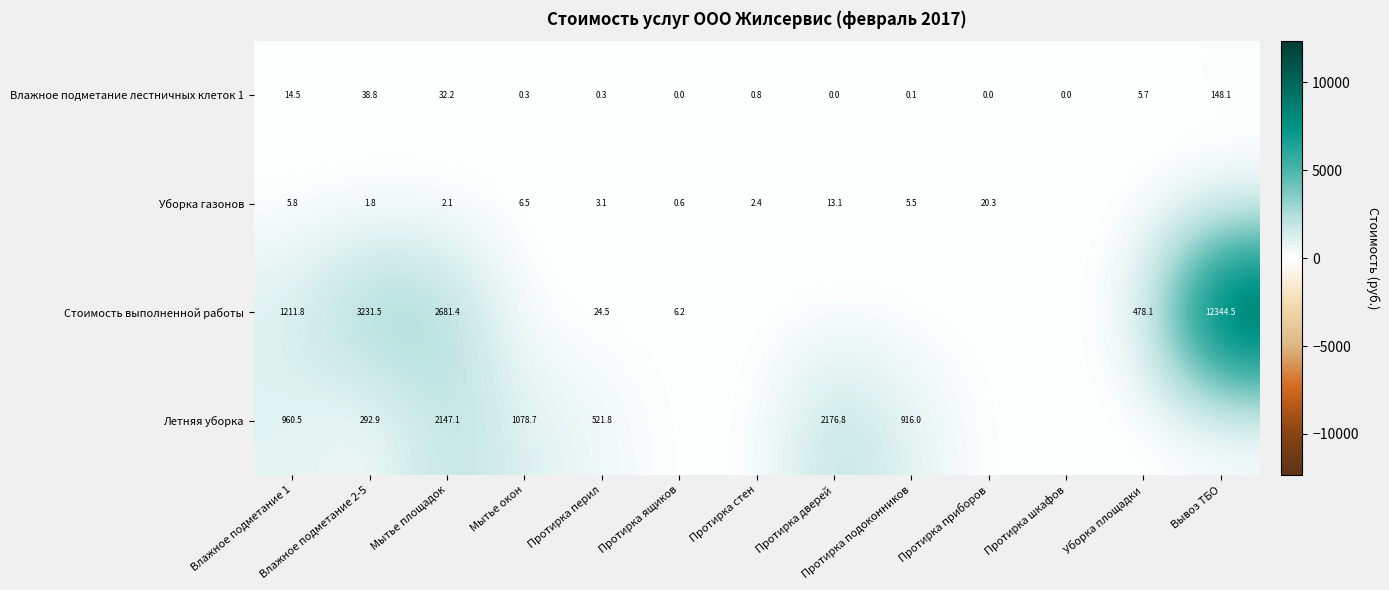

The Стоимость выполненной работы series shows 24.5 at Протирка перил. True or false?

True